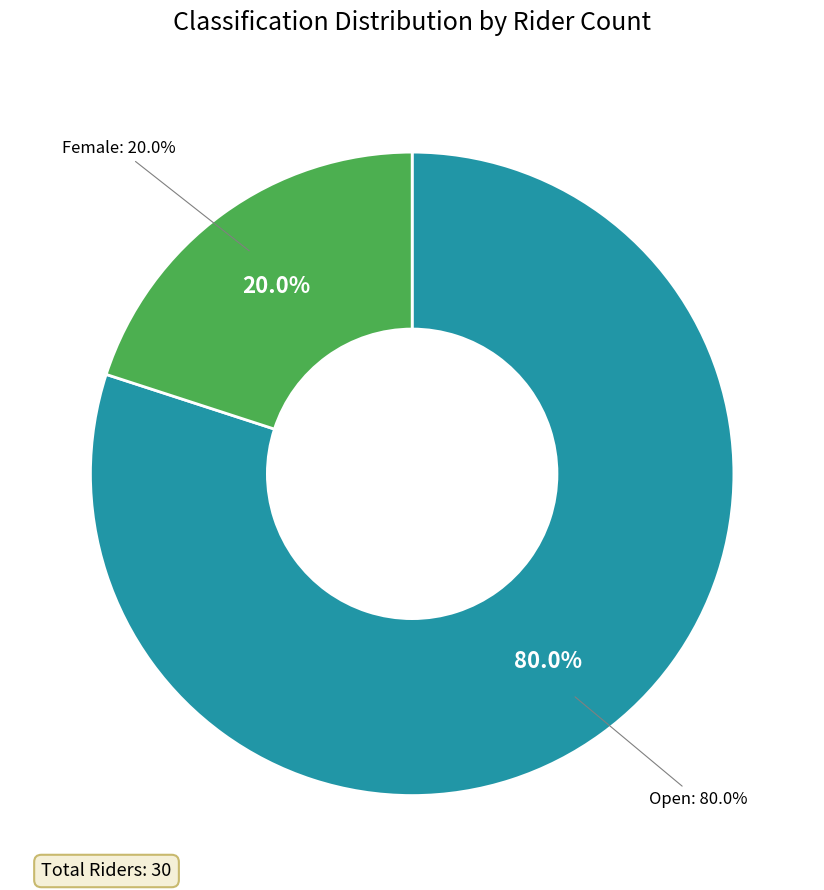

What is the change in value from Open to Female?

-18